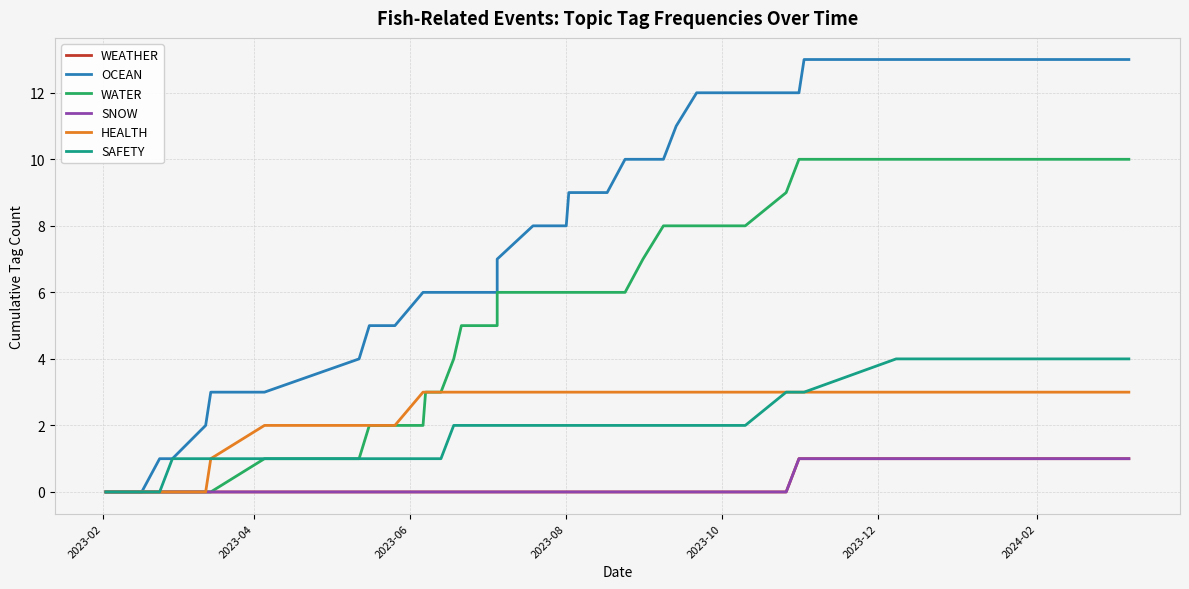

How many data points in SNOW are above 0?

4